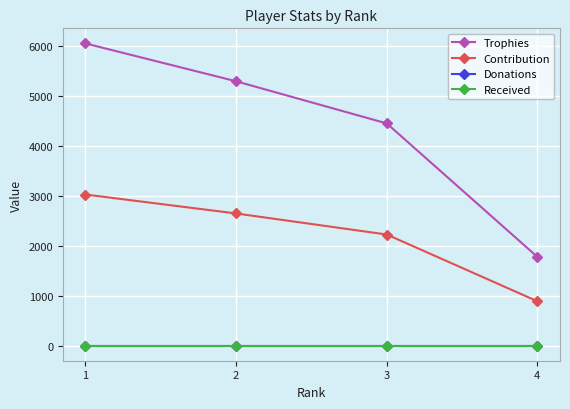

Is this an area chart (filled region under the line)?

No